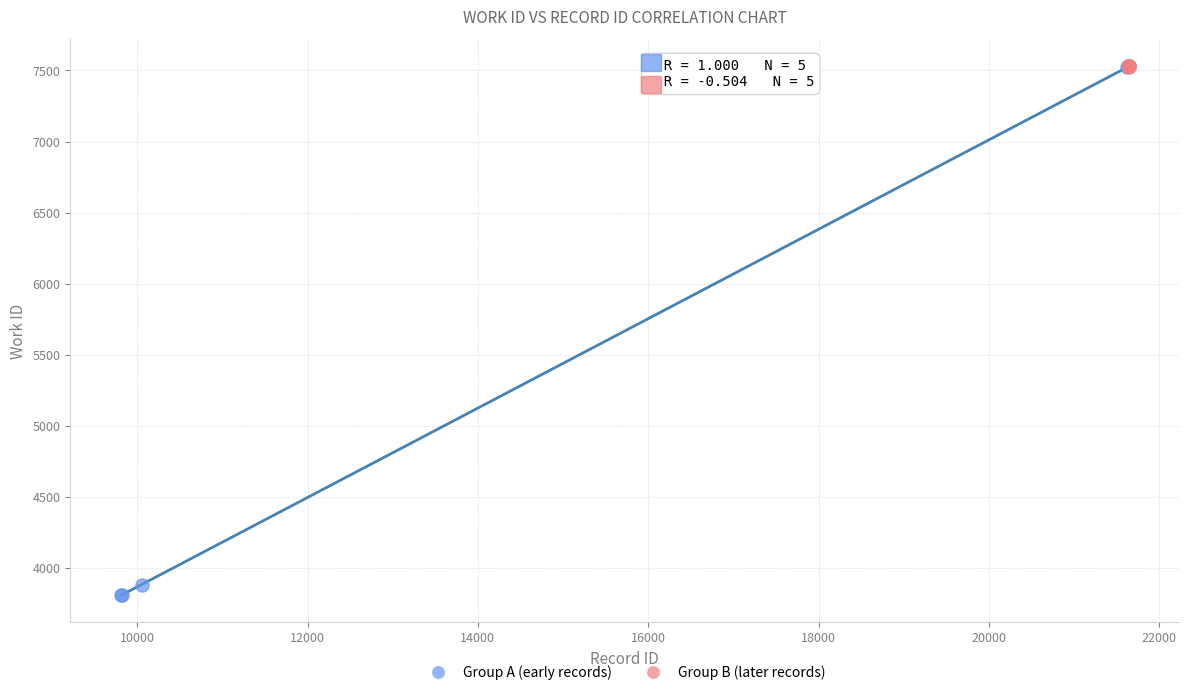

Which series contains the lowest Y value?

Group A (early records)